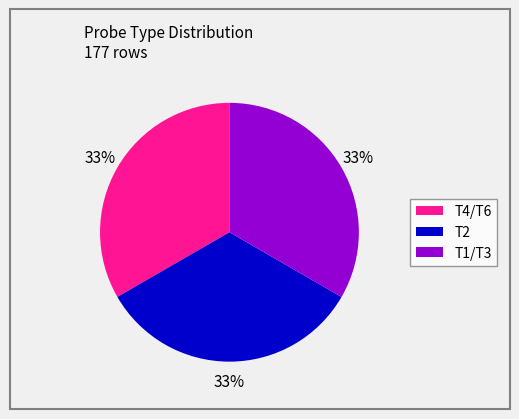

To the nearest percent, what is the combined percentage of T2 and T1/T3?

67%